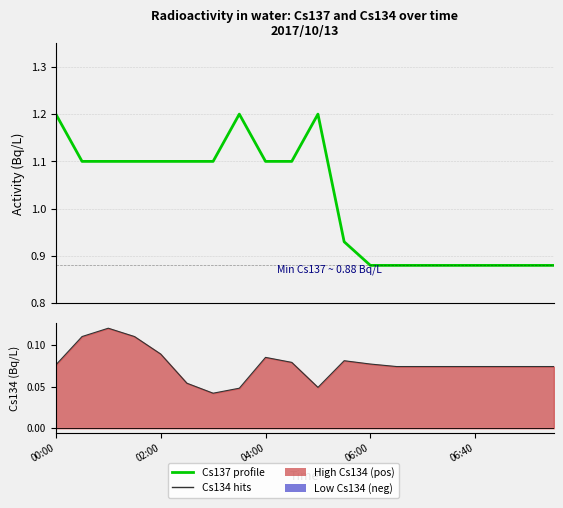

Rank the series at 06:00 from lowest to highest value.

Cs134(Bq/L), Cs137(Bq/L)